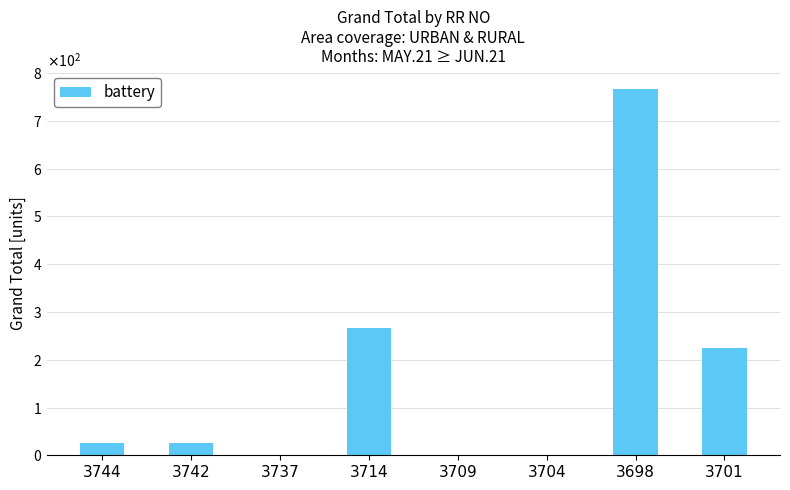

Are the bars horizontal?

No